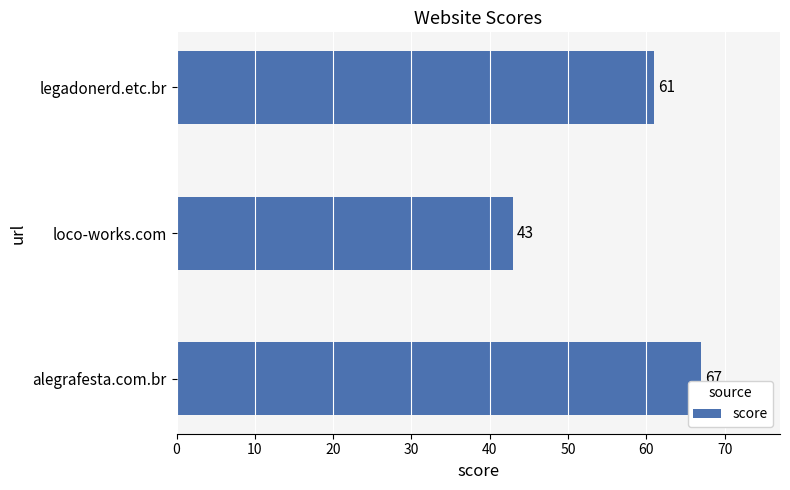

Does the chart contain any negative values?

No